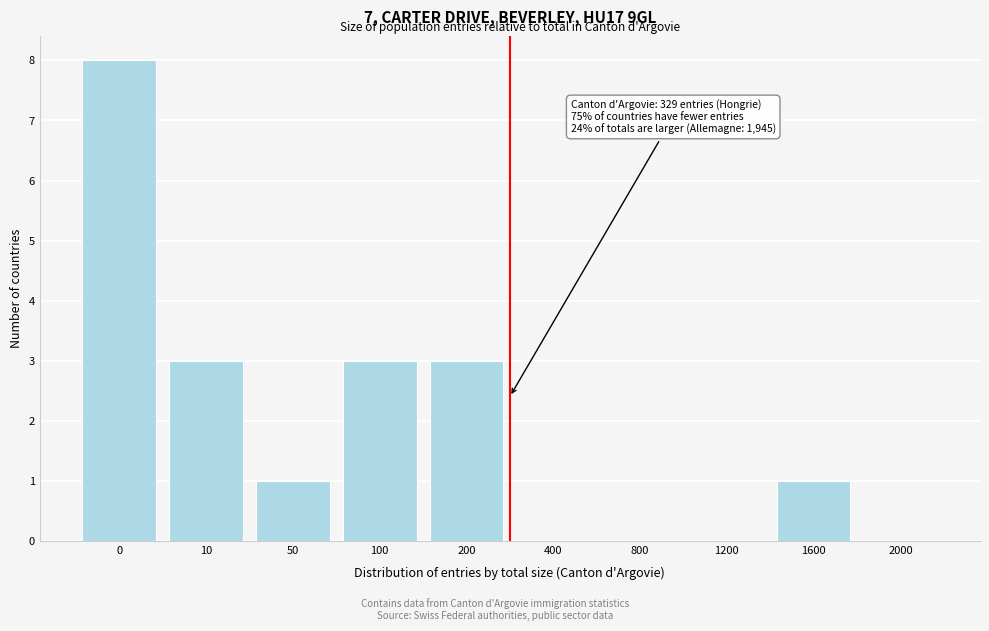

Reading right to left, list all the values displayed in this chart.

2000=0	1600=1	1200=0	800=0	400=0	200=3	100=3	50=1	10=3	0=8